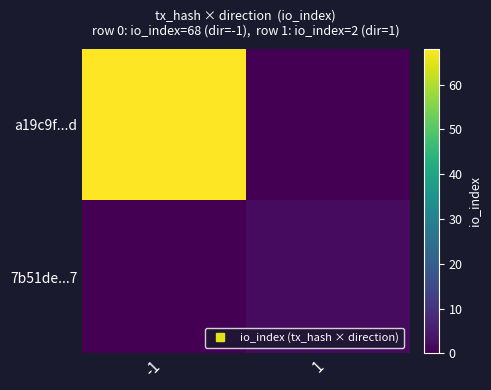

Reading left to right, list all the values displayed in this chart.

a19c9f...d: -1=68	1=0
7b51de...7: -1=0	1=2